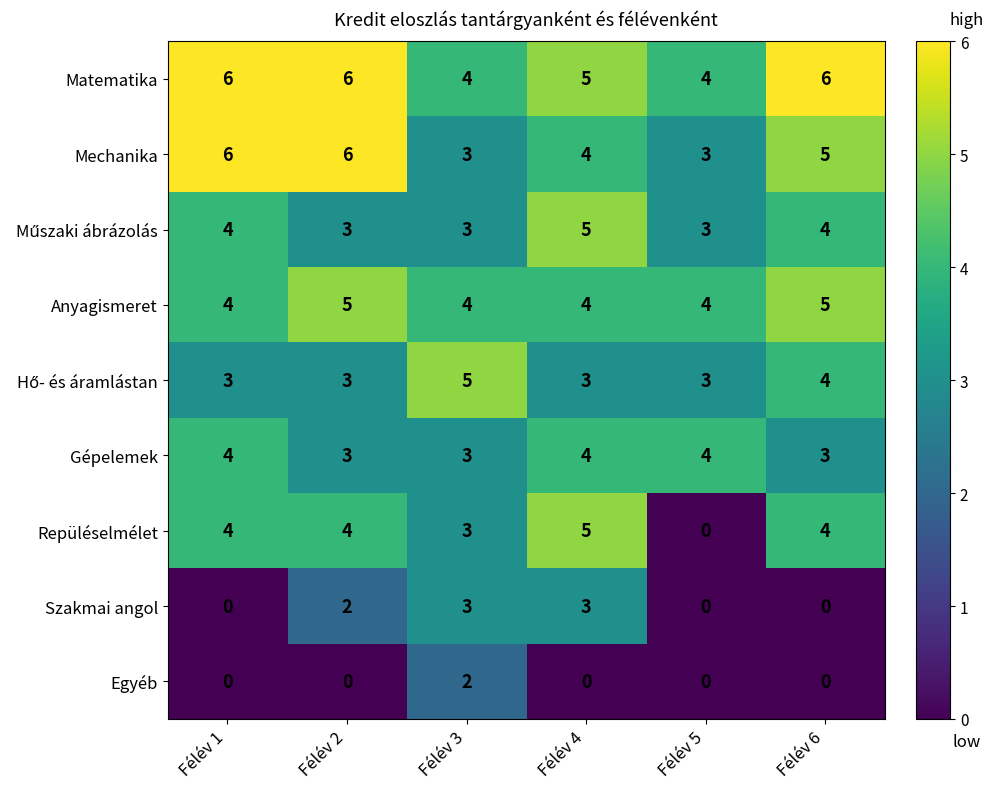

Which series changed the most between Félév 2 and Félév 6?

Szakmai angol